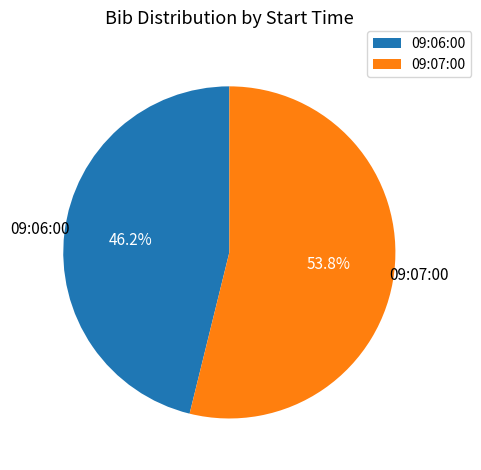

Is there any slice that represents more than half of the pie?

Yes